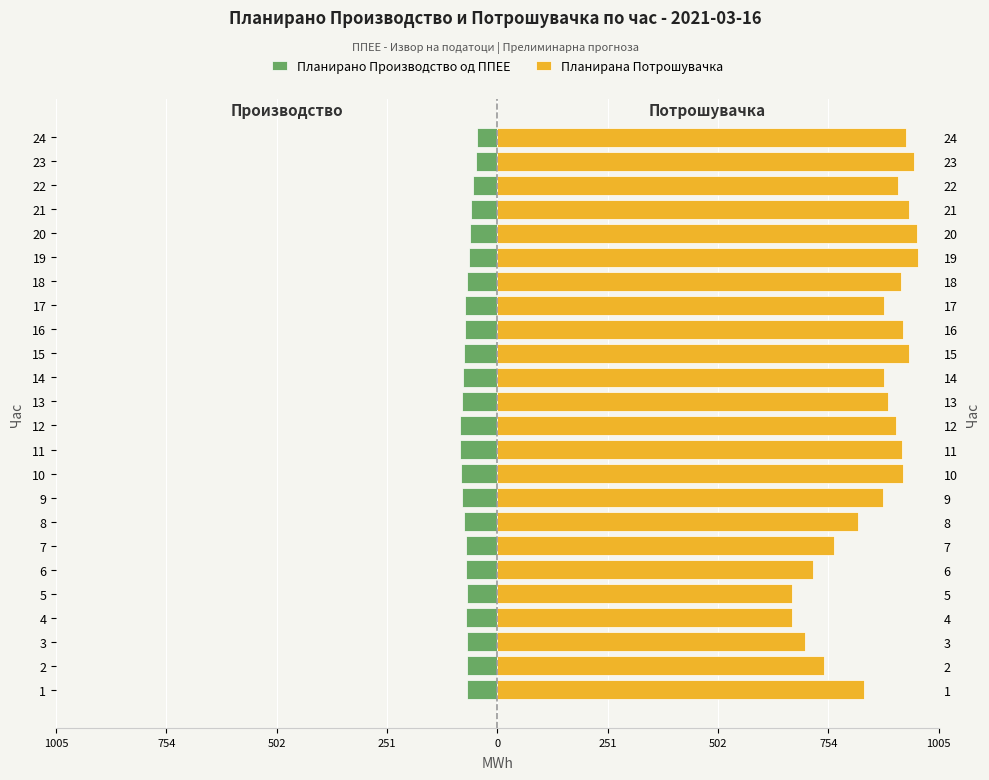

How many data points in Планирано Производство од ППЕЕ are above -70?

10